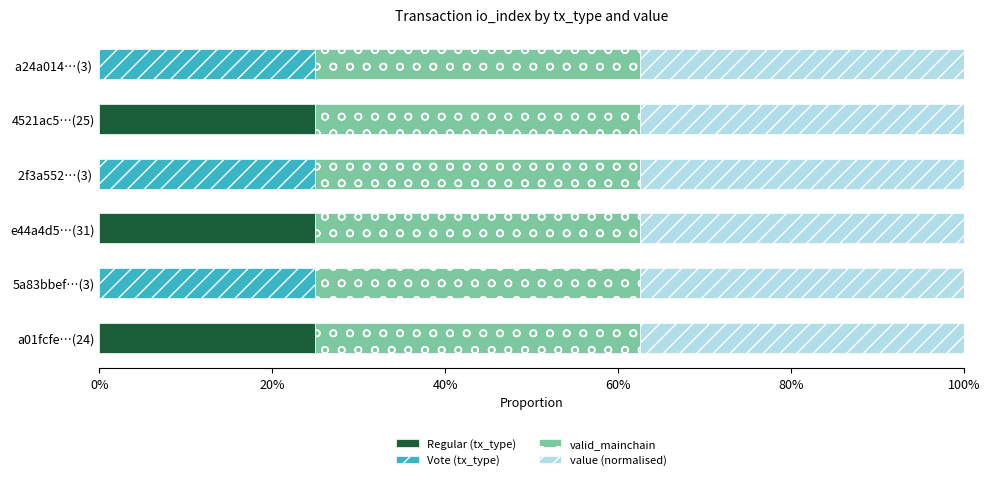

What is the highest value of the Regular (tx_type) series?

25.0